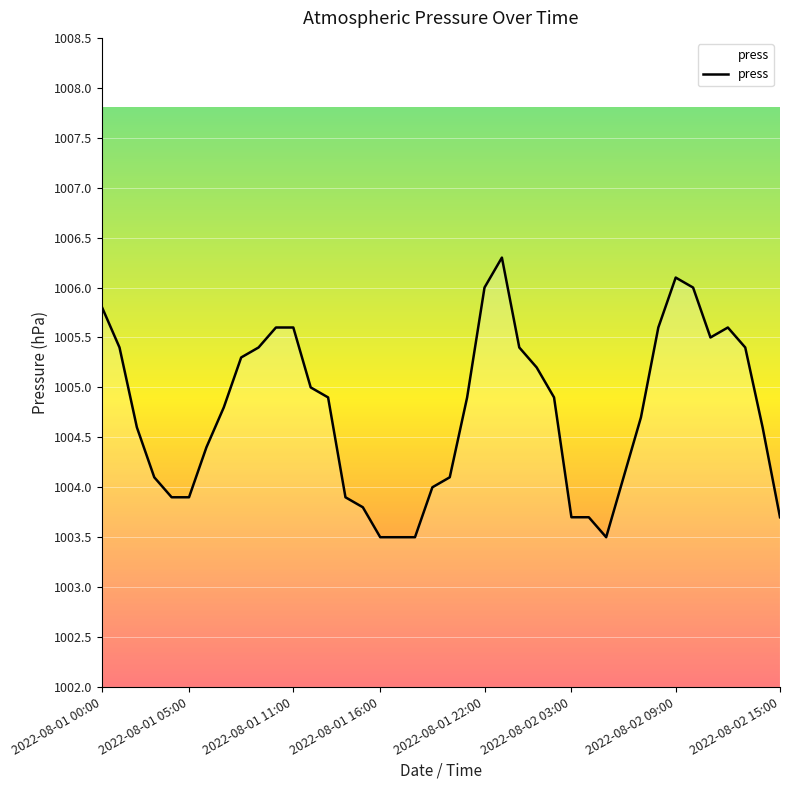

What is the greatest value displayed?

1006.3